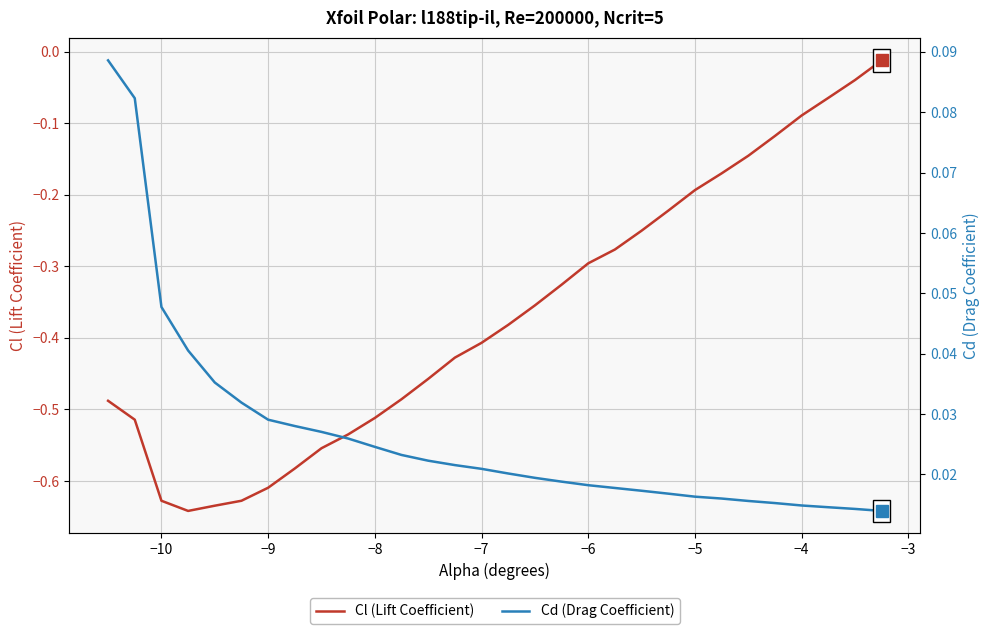

At how many categories does at least one series exceed 0?

30